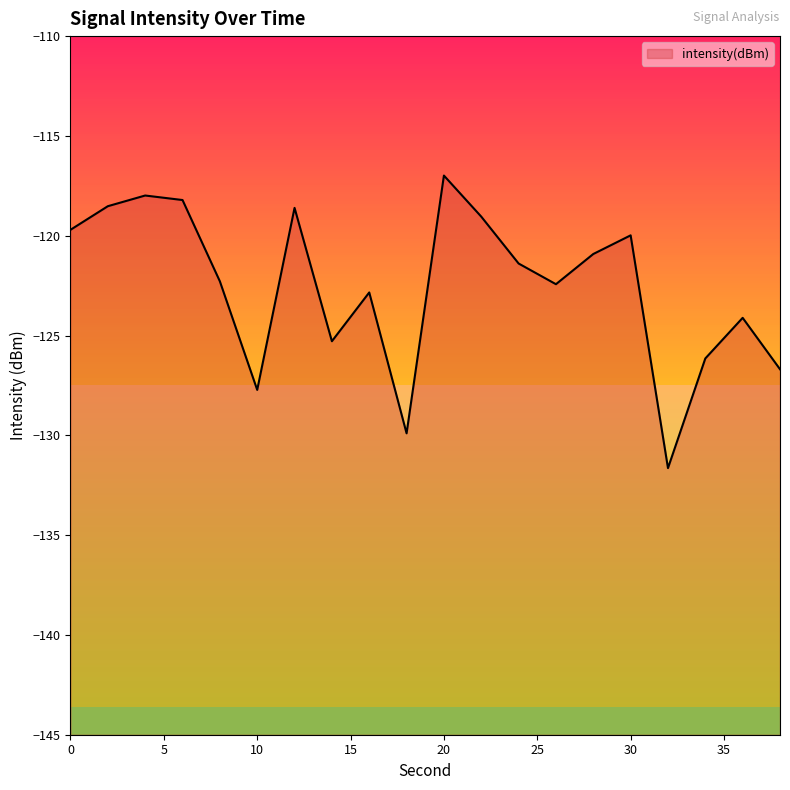

True or false: the data shows -78.9 at 22.

False